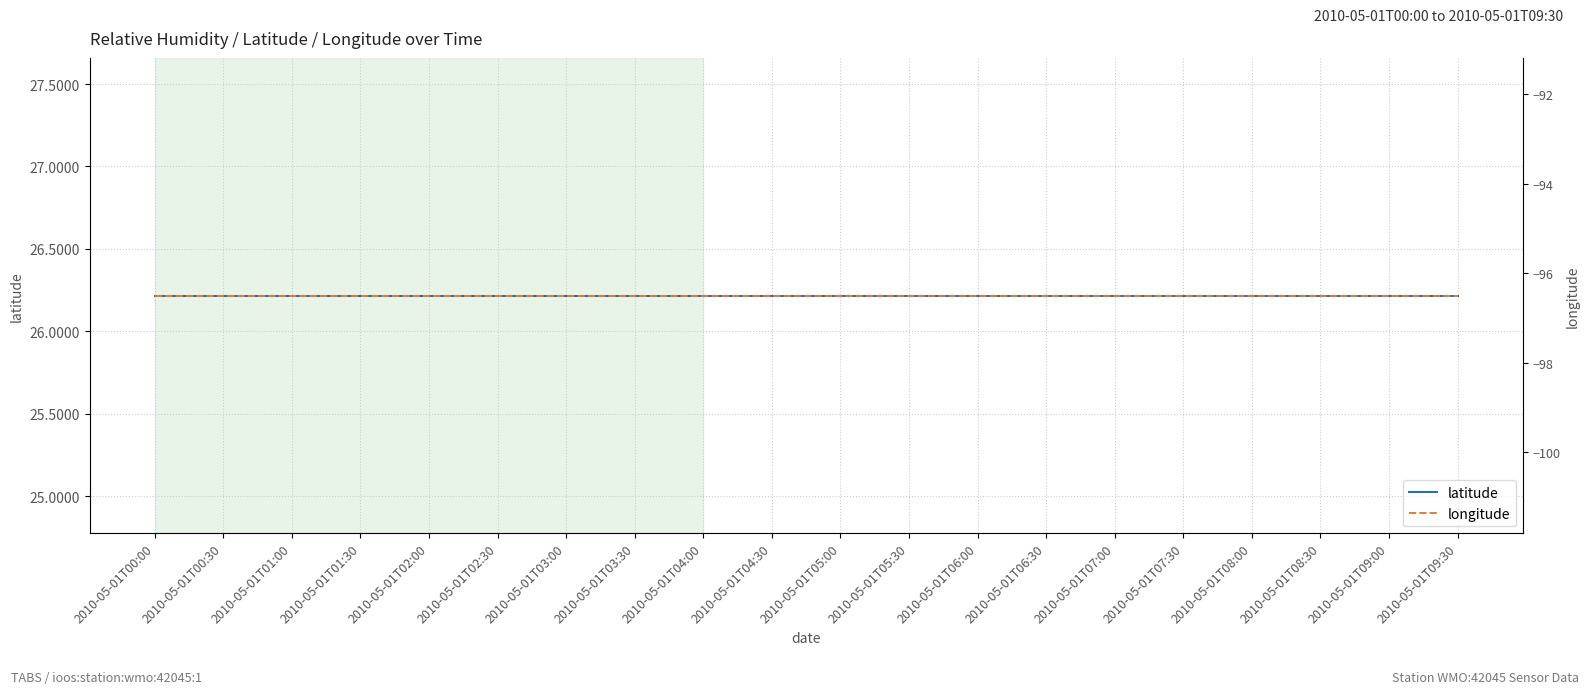

What is the label of the 14th point from the right?

2010-05-01T03:00